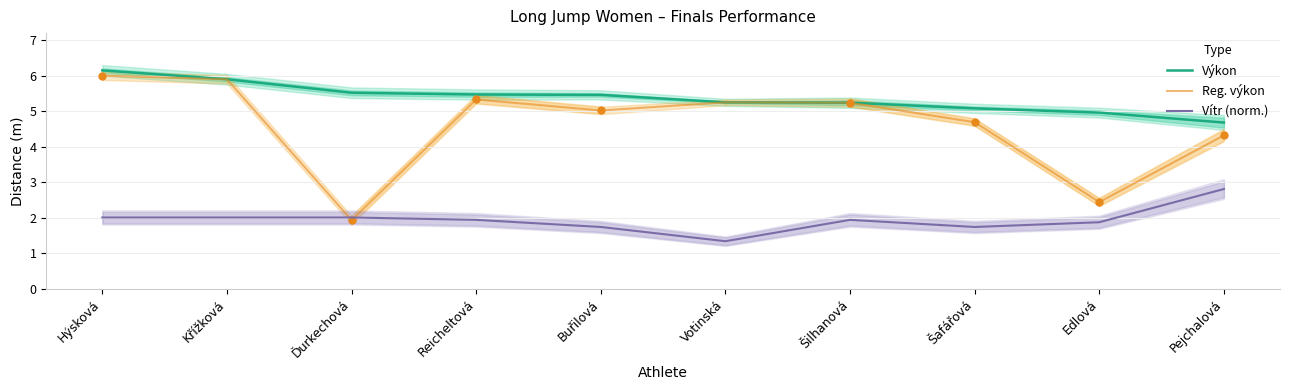

Where is the first local maximum for Reg. výkon?

Reicheltová